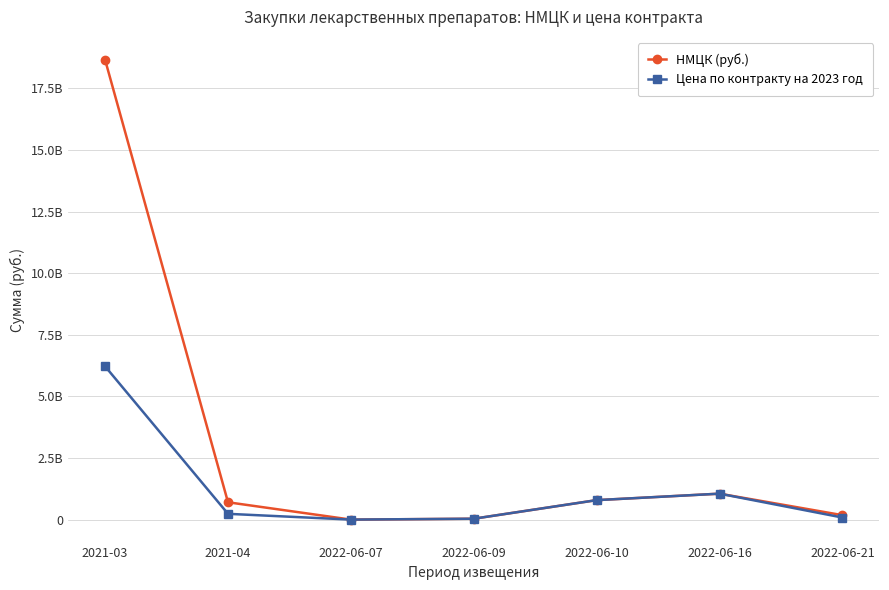

Read the Цена по контракту на 2023 год value at 2021-03.

6217442799.3